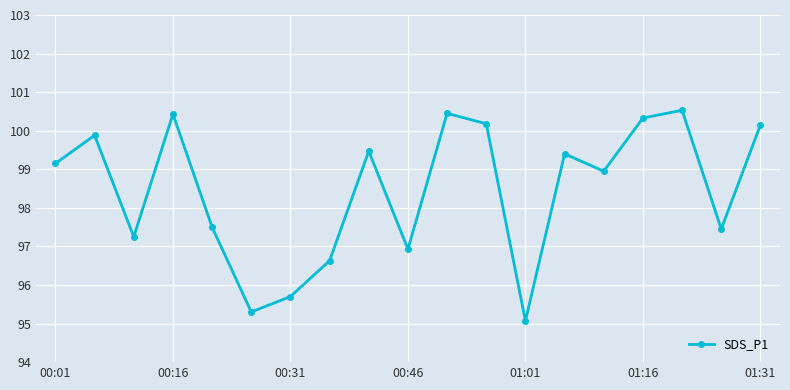

What is the difference between the maximum and minimum values?

5.5